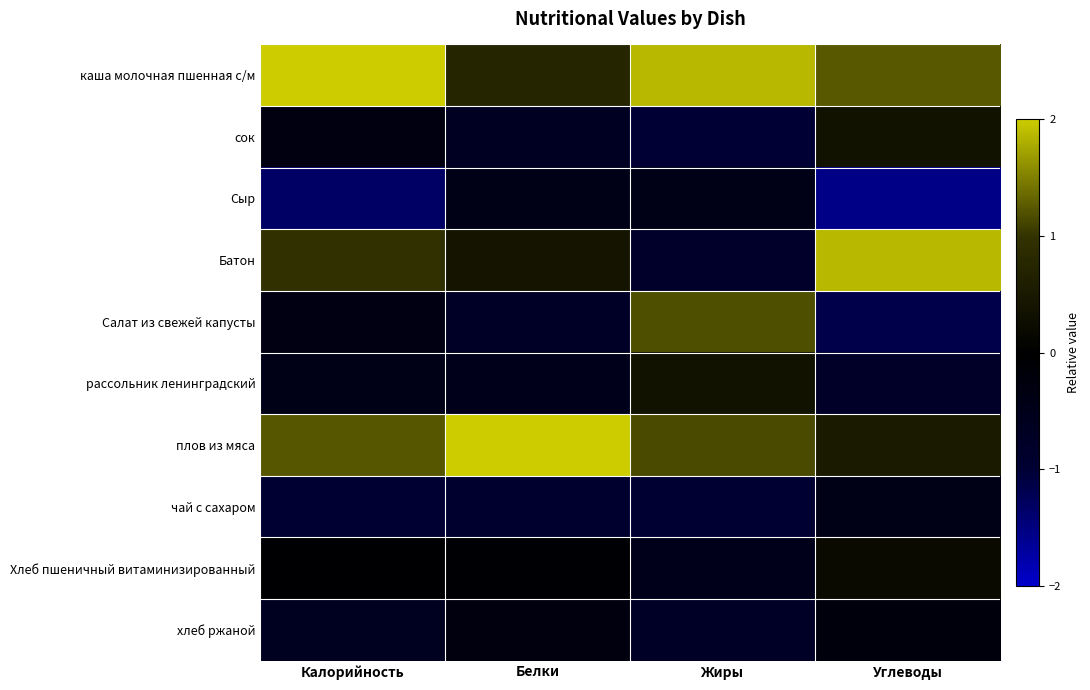

Rank the series at Калорийность from lowest to highest value.

Сыр, чай с сахаром, хлеб ржаной, рассольник ленинградский, Салат из свежей капусты, сок, Хлеб пшеничный витаминизированный, Батон, плов из мяса, каша молочная пшенная с/м